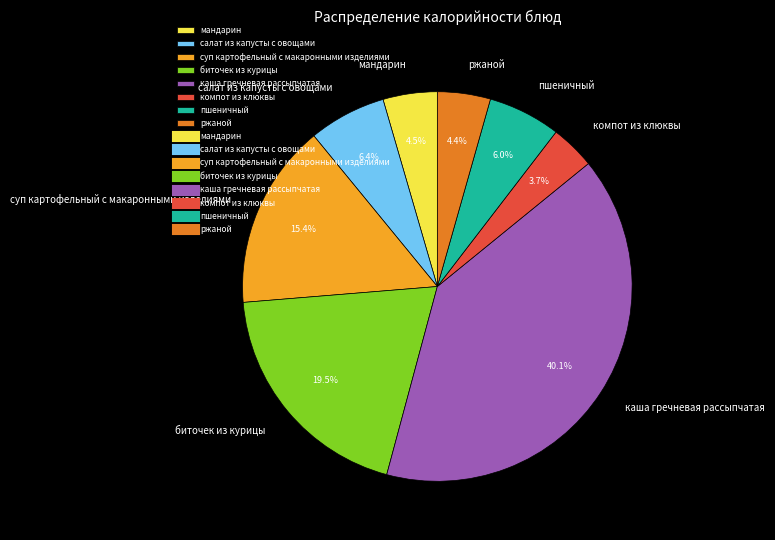

What is the smallest slice in the pie chart?

компот из клюквы